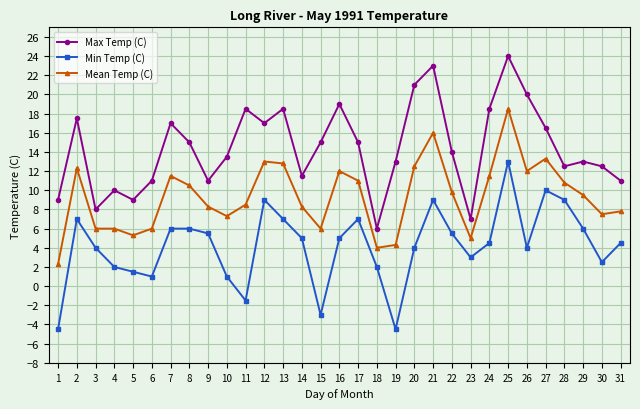

What is the value of the Mean Temp (C) point at the 27th from the left?

13.3